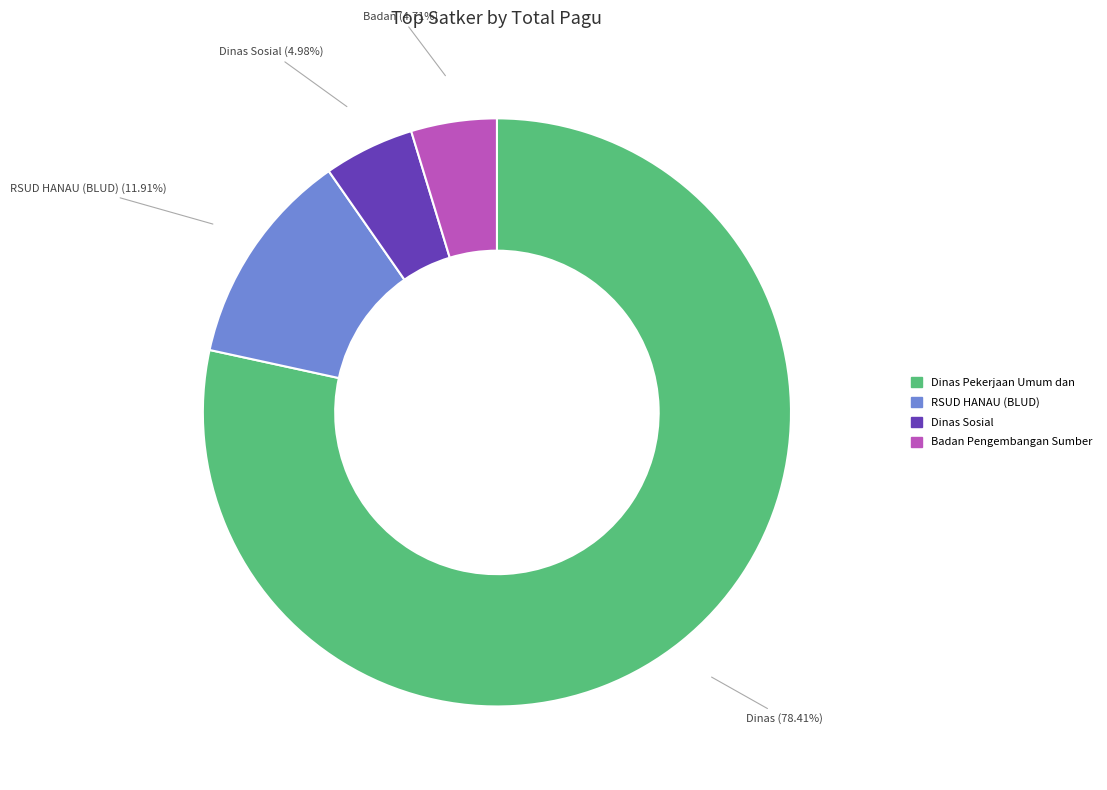

Is there any slice that represents more than half of the pie?

Yes